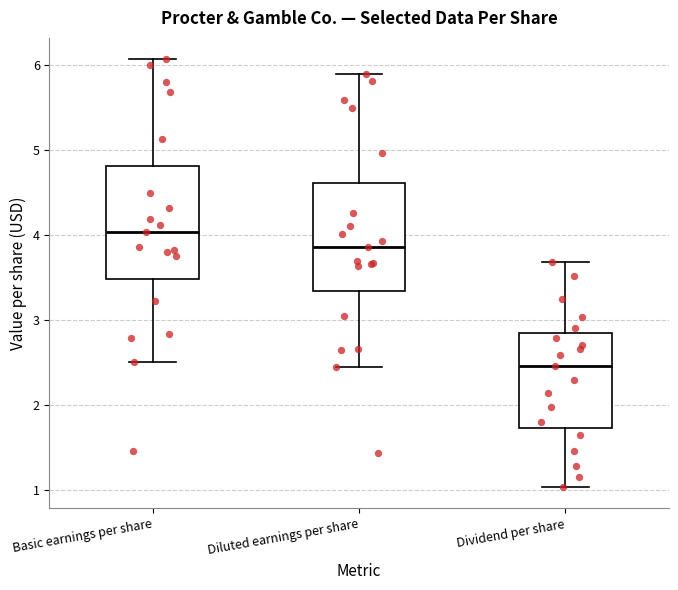

Reading left to right, transcribe this box plot: for each box, give where its median line is, the range the box spans, and where its two whiskers end, as read against the y-axis. The values are not printed on the chart, so give them approximately, as read against the axis.

Basic earnings per share: median 4.0, box 3.5 to 4.8, whiskers 2.5 to 6.1
Diluted earnings per share: median 3.9, box 3.3 to 4.6, whiskers 2.4 to 5.9
Dividend per share: median 2.5, box 1.7 to 2.8, whiskers 1.0 to 3.7